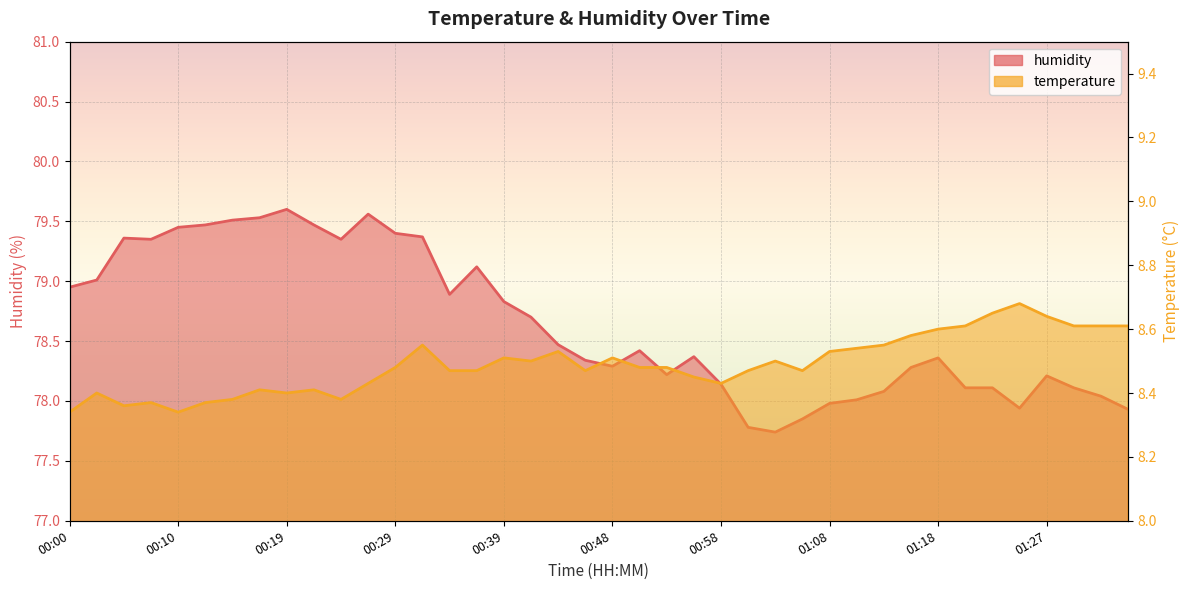

List the series in order of their overall mean, lowest first.

temperature, humidity